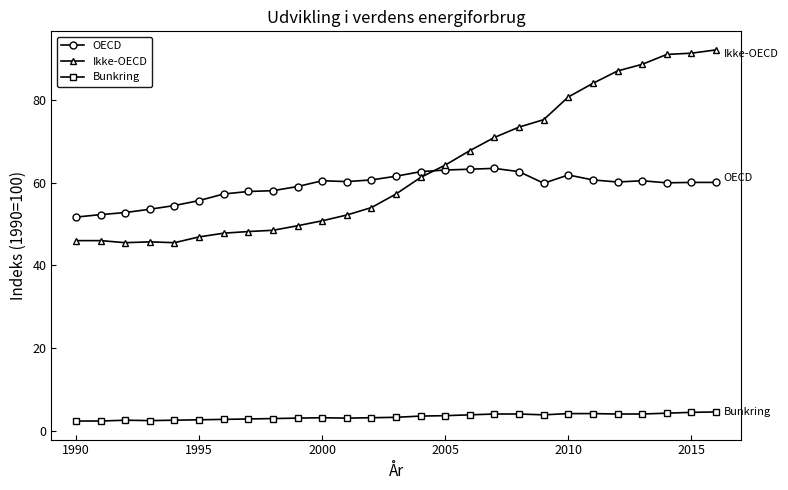

At how many categories does at least one series exceed 11?

27